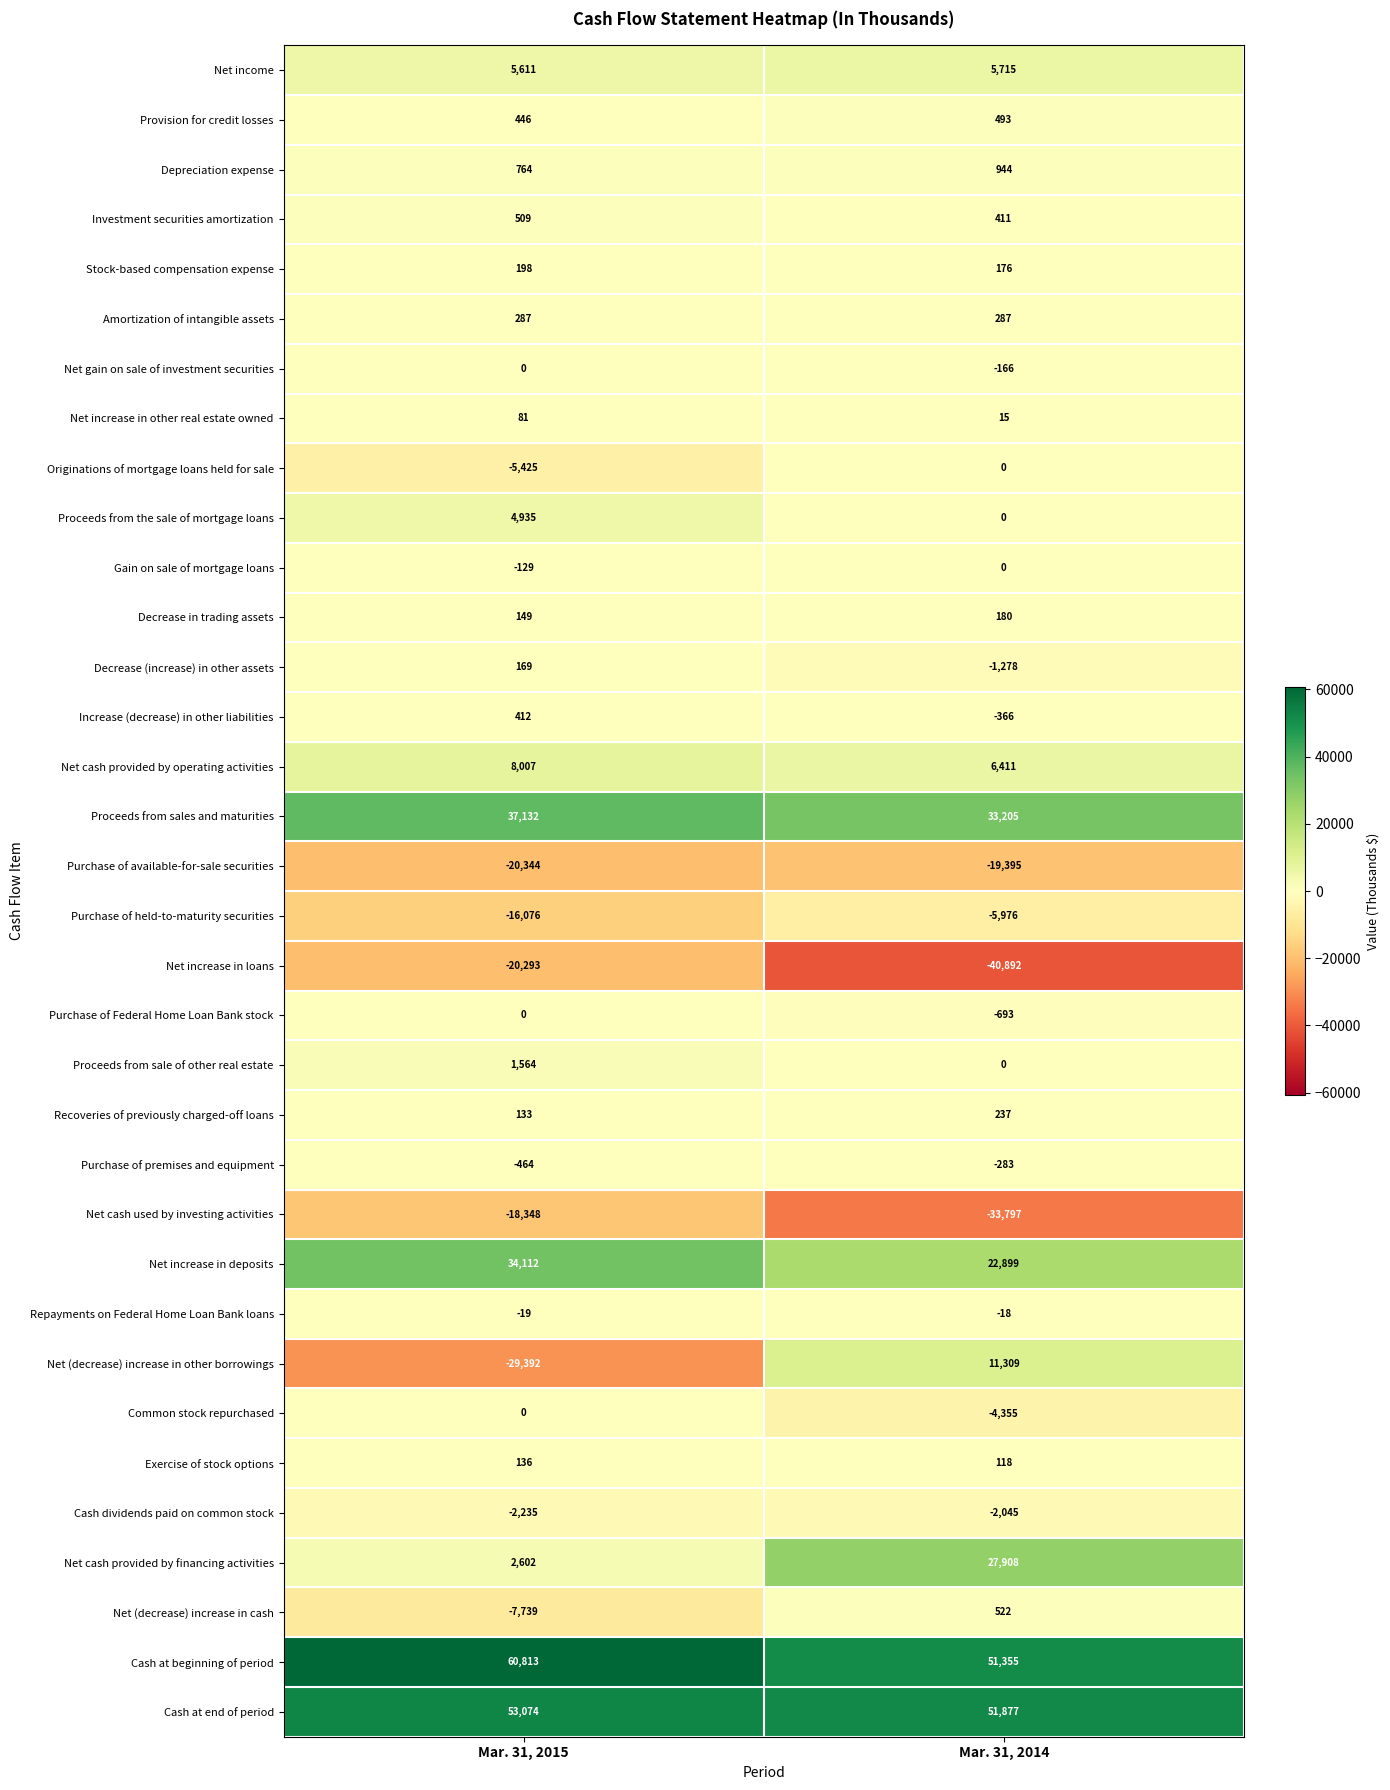

The Cash dividends paid on common stock series shows -3234 at Mar. 31, 2014. True or false?

False